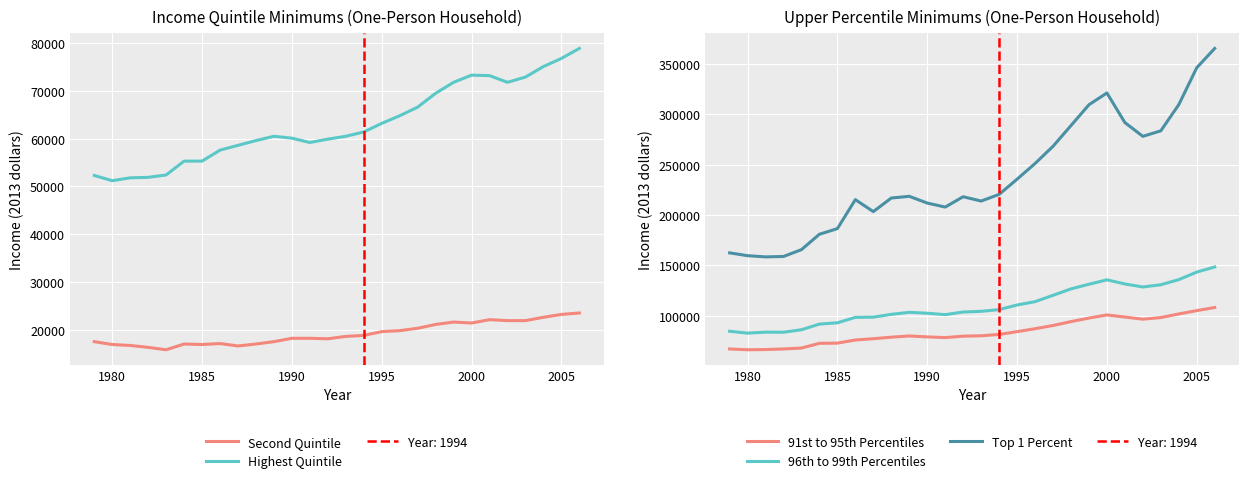

True or false: 91st to 95th Percentiles and 96th to 99th Percentiles intersect in this chart.

False